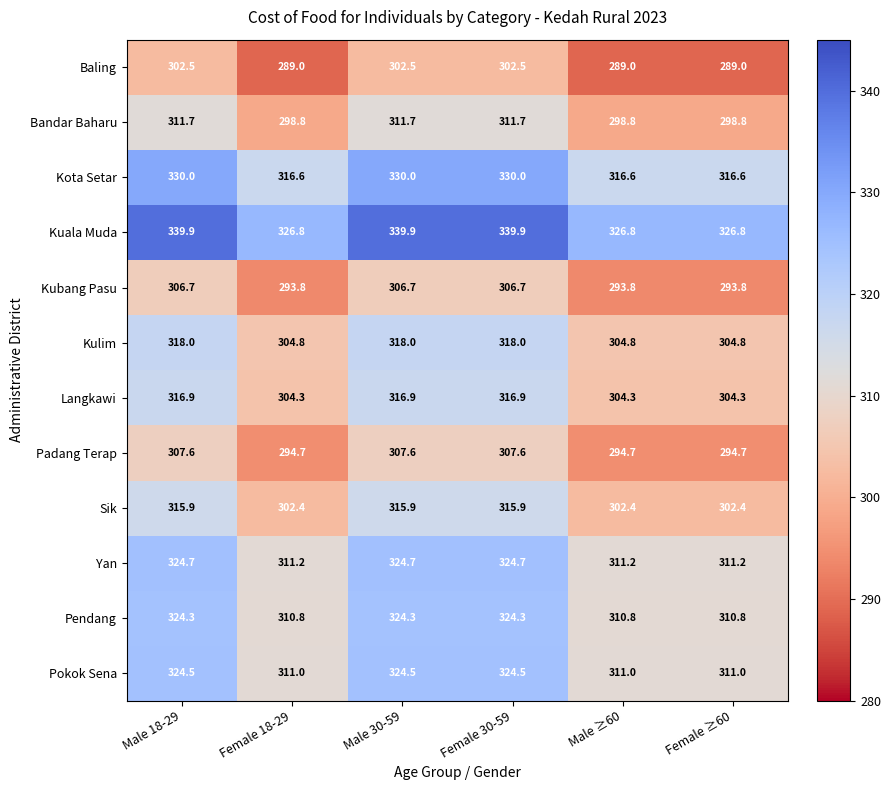

The value of Kulim at Female 30-59 is 103.0. True or false?

False